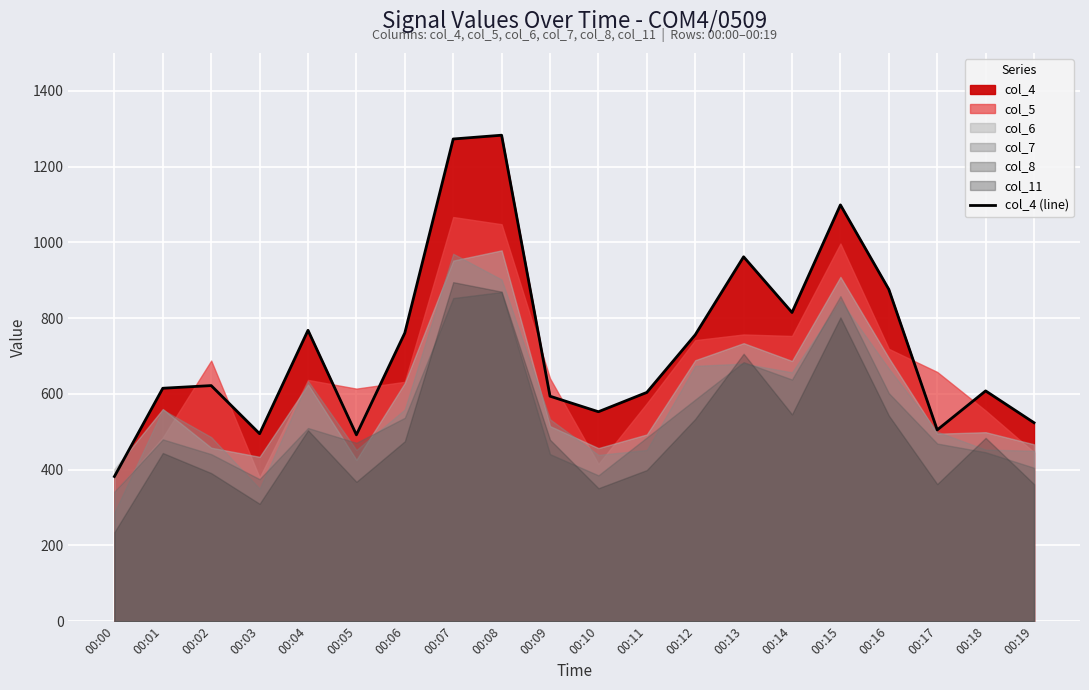

What is the change in value from 00:01 to 00:08?

+668